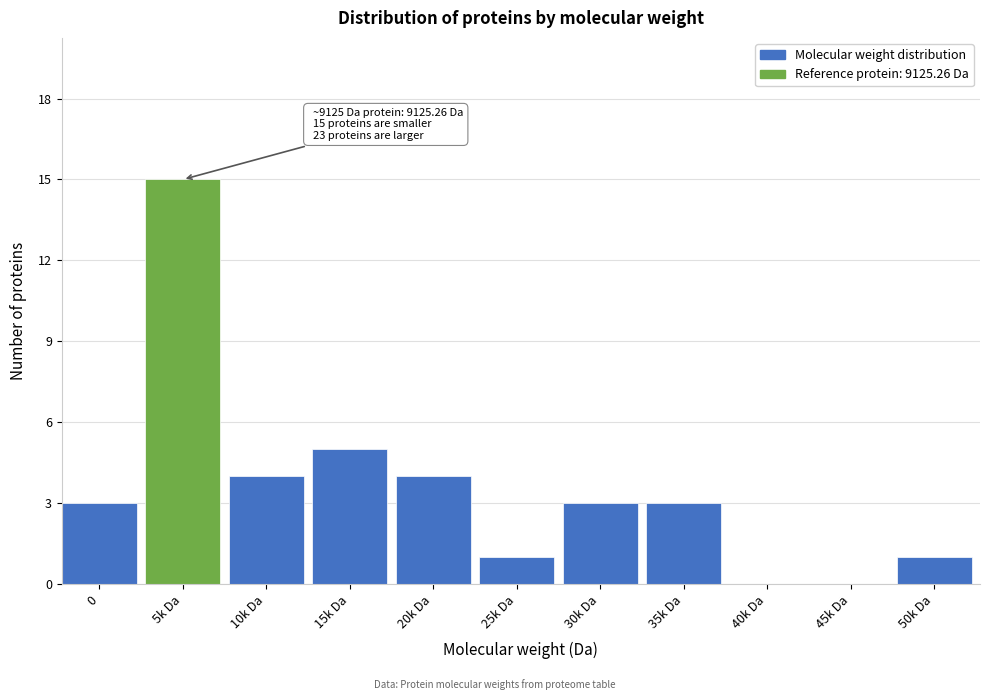

Reading left to right, list all the values displayed in this chart.

0=3	5k Da=15	10k Da=4	15k Da=5	20k Da=4	25k Da=1	30k Da=3	35k Da=3	40k Da=0	45k Da=0	50k Da=1